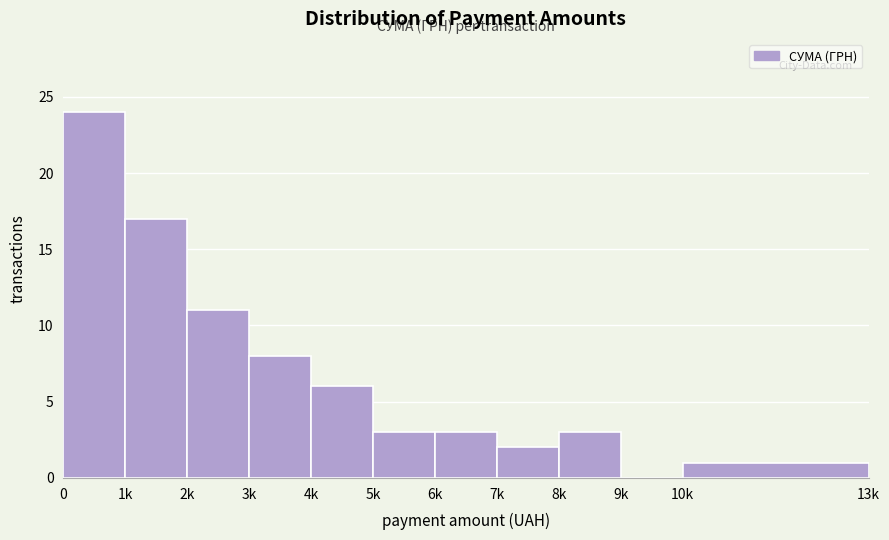

Reading left to right, list all the values displayed in this chart.

0=24	1k=17	2k=11	3k=8	4k=6	5k=3	6k=3	7k=2	8k=3	9k=0	10k=1